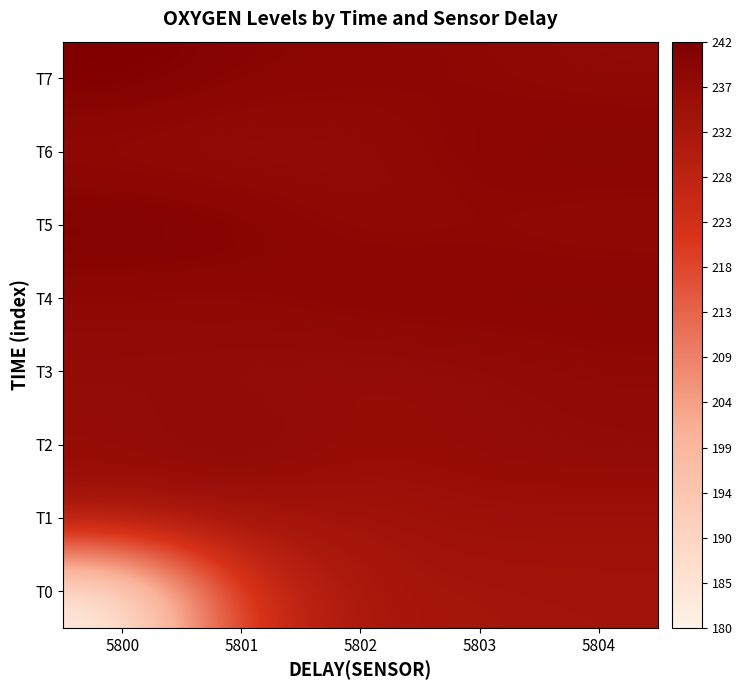

Rank the series at 5801 from highest to lowest value.

T5, T7, T2, T4, T3, T6, T1, T0